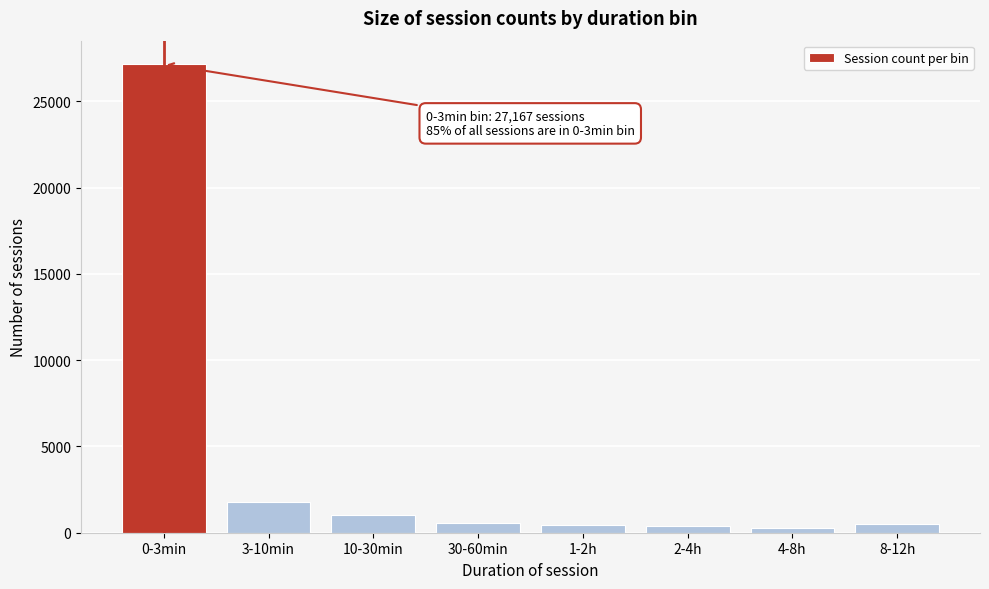

What is the maximum value shown in the chart?

27167